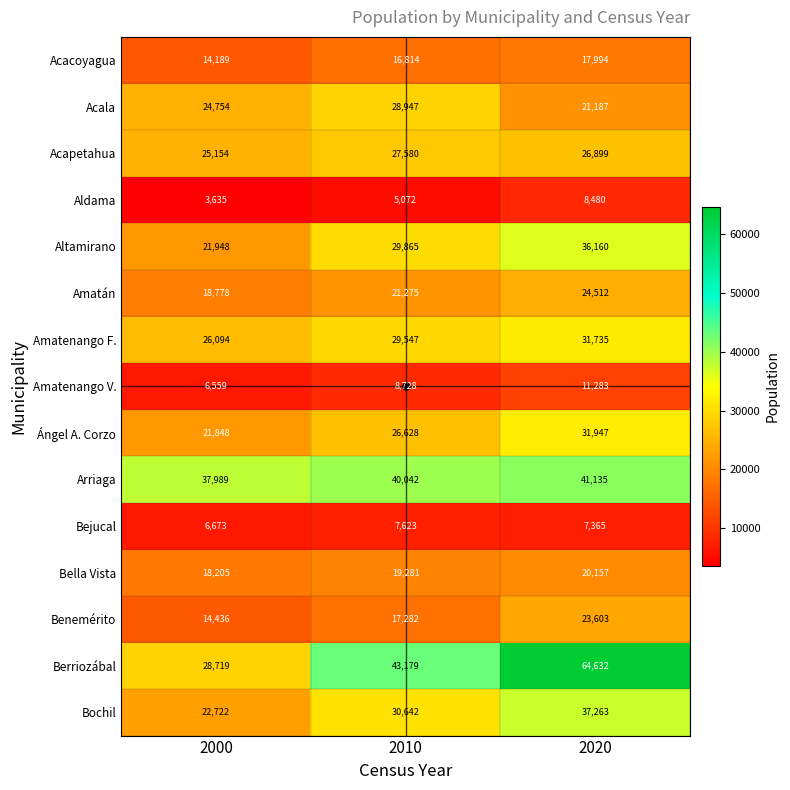

At which category does the chart reach its minimum across all series?

2000